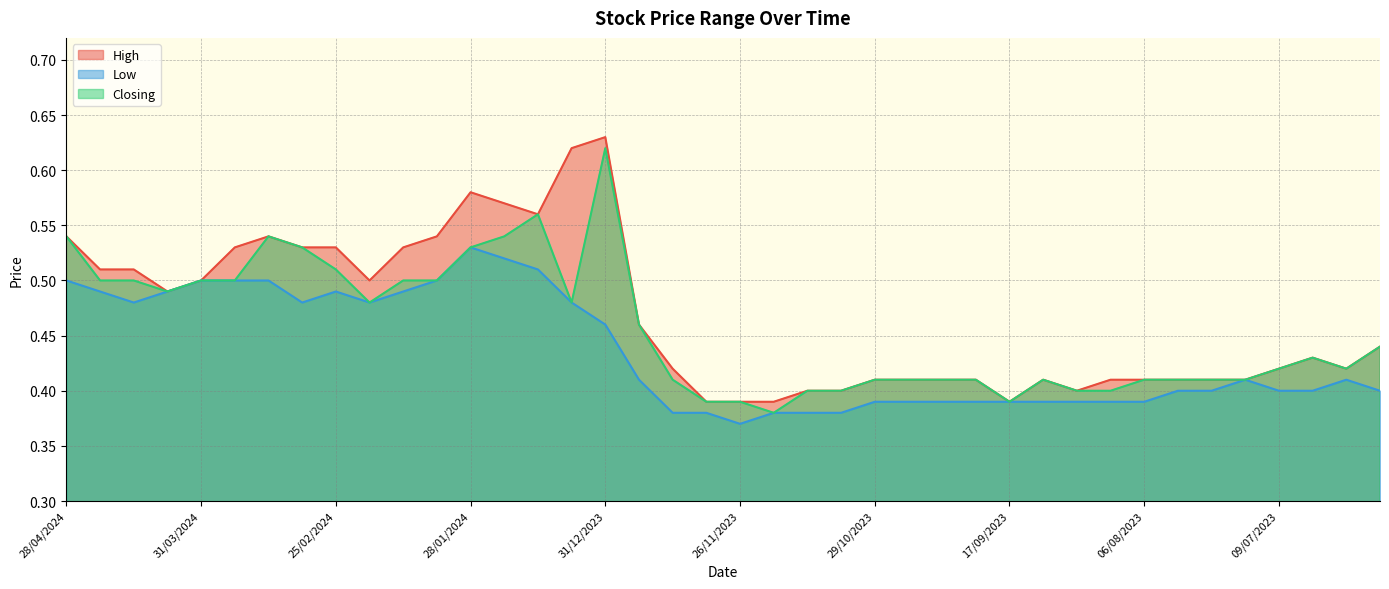

Between 26/11/2023 and 24/12/2023, which is larger?

24/12/2023